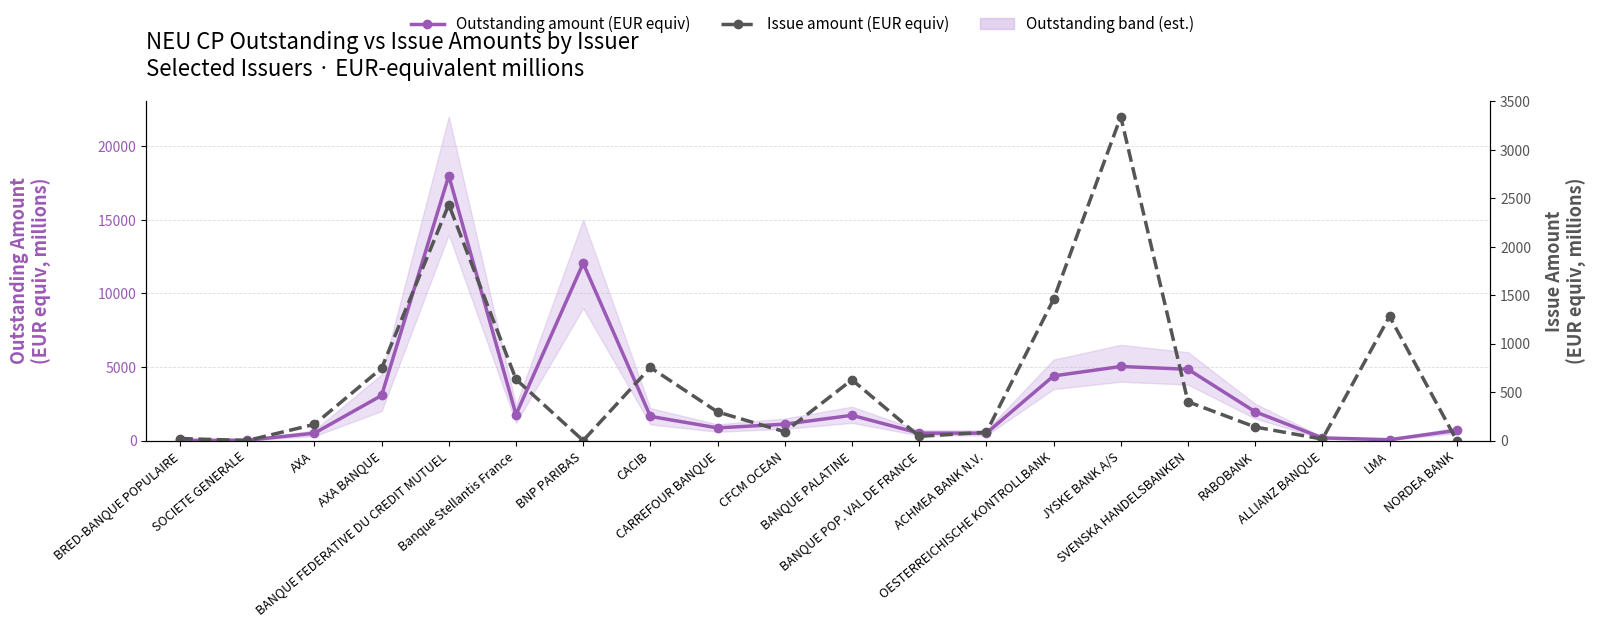

At which label is Outstanding amount (EUR equiv) closest to 9007?

BNP PARIBAS